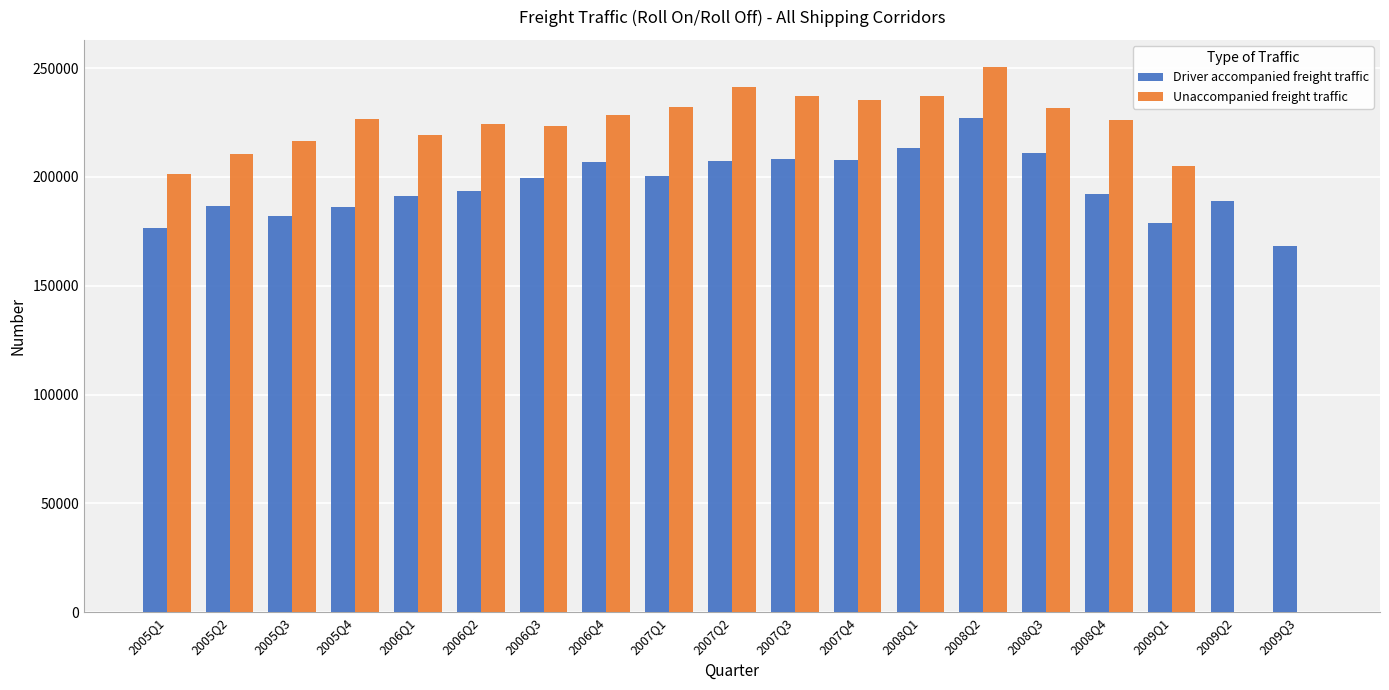

What are all the series names shown in the legend?

Driver accompanied freight traffic, Unaccompanied freight traffic